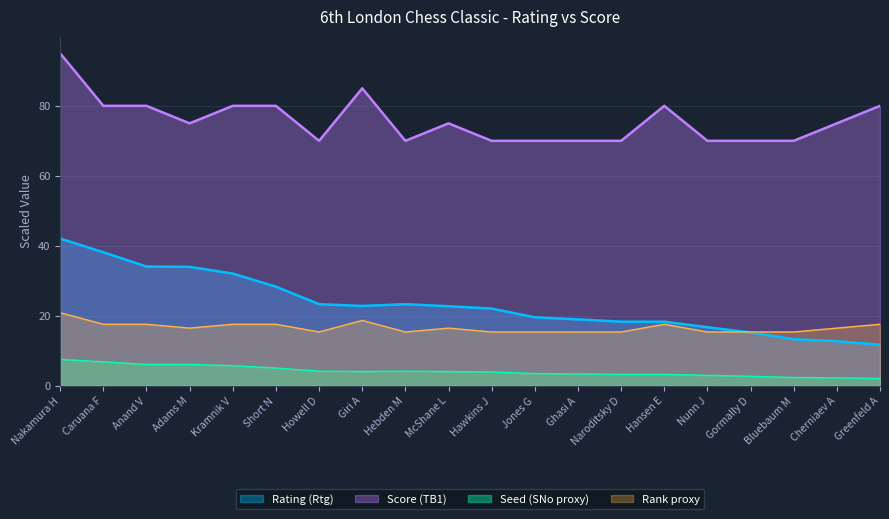

What is the value of the Score (TB1) point at the 20th from the left?

80.0